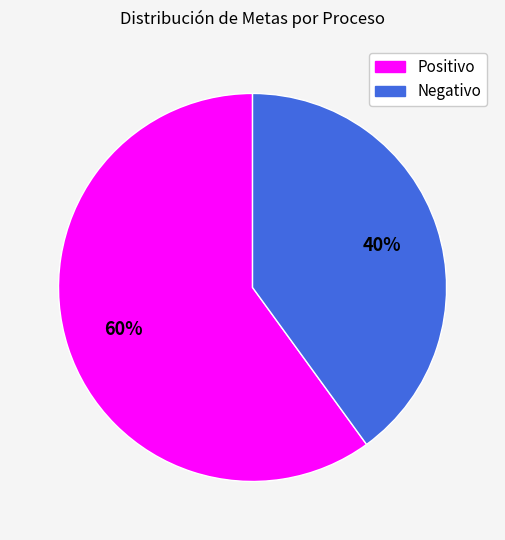

To the nearest percent, what is the difference between the largest and smallest slice percentages?

20%